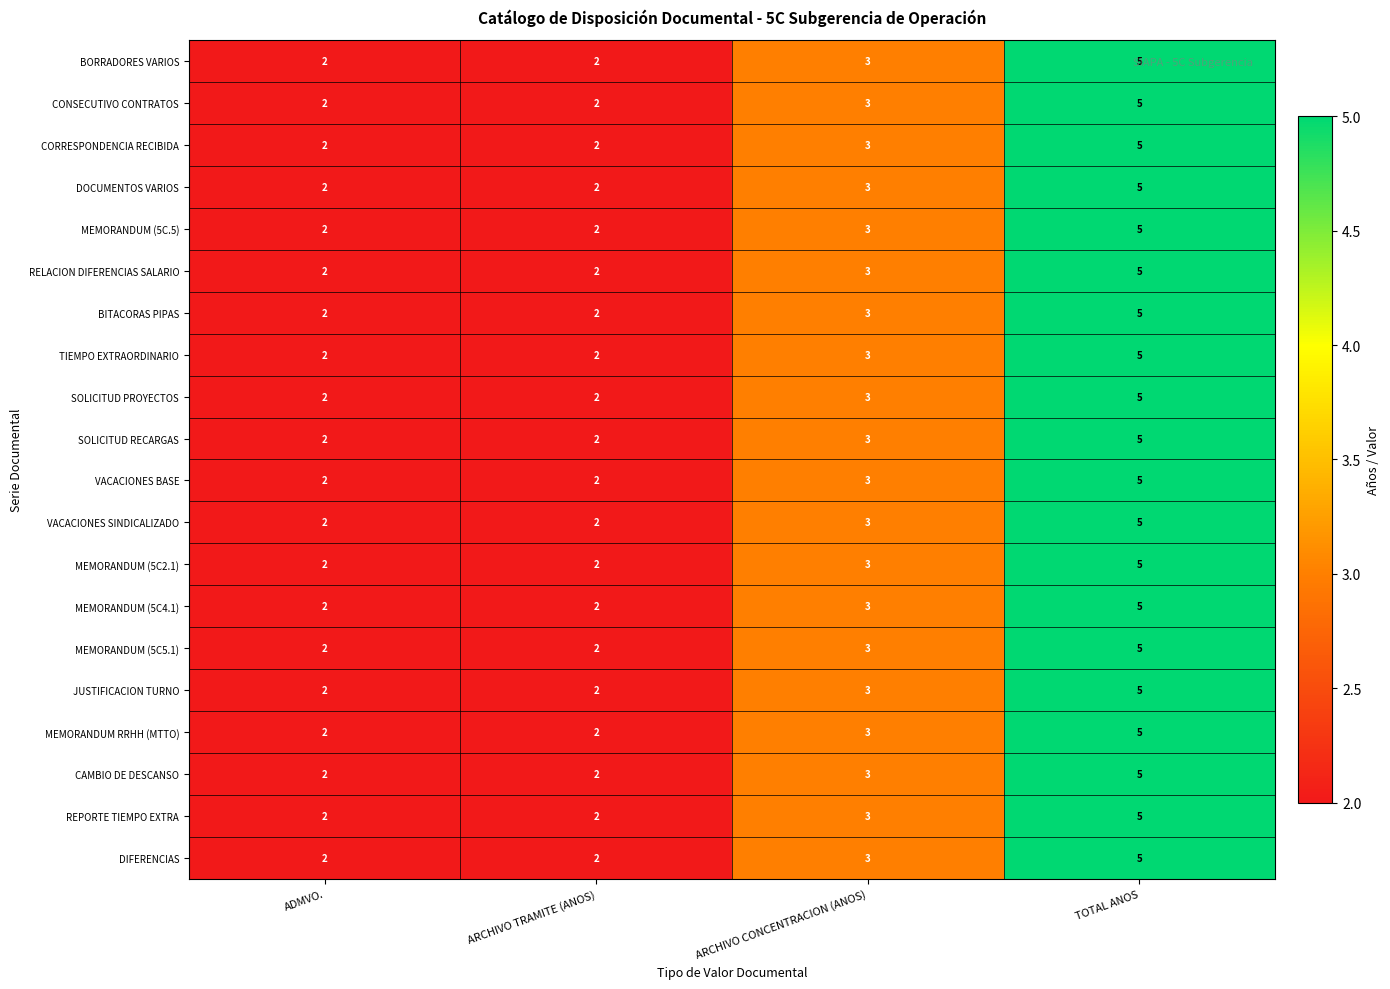

At how many categories does at least one series exceed 4?

1